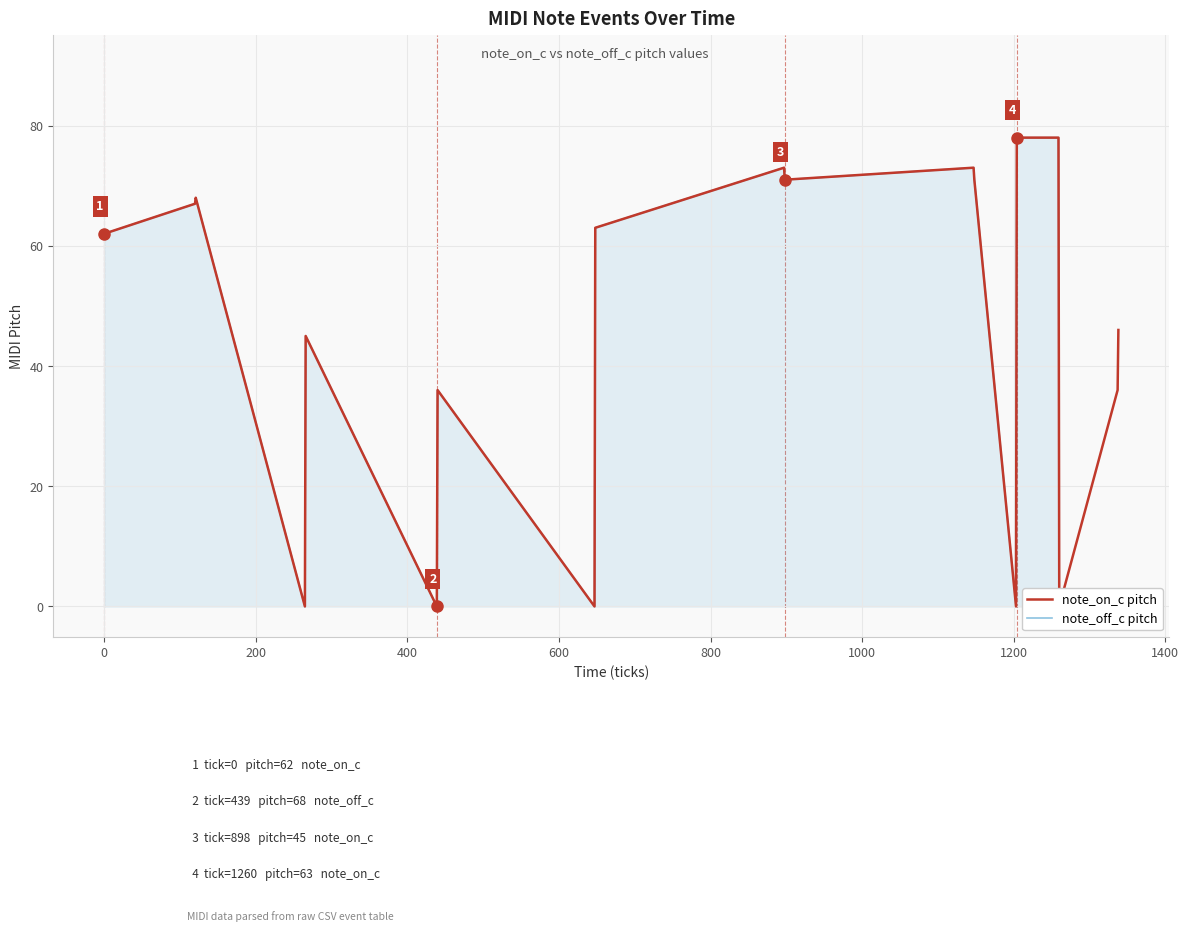

Reading right to left, extract all data points from this chart.

note_on_c pitch: 46	36	0	78	78	0	71	73	71	73	63	0	36	0	45	0	68	67	62
note_off_c pitch: 0	0	0	78	78	0	71	73	71	73	63	0	36	0	45	0	68	67	62